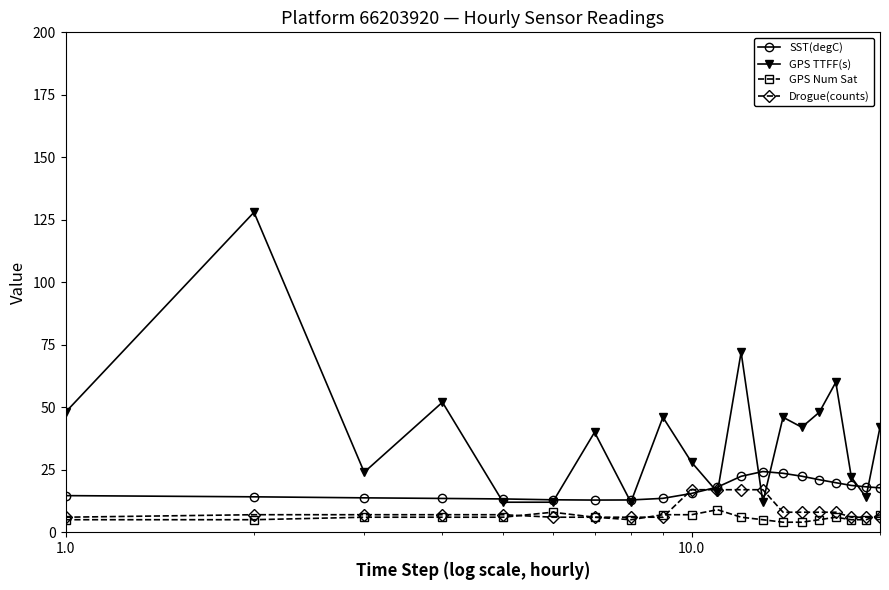

True or false: GPS TTFF(s) has more than 1 points higher than both neighbors.

True